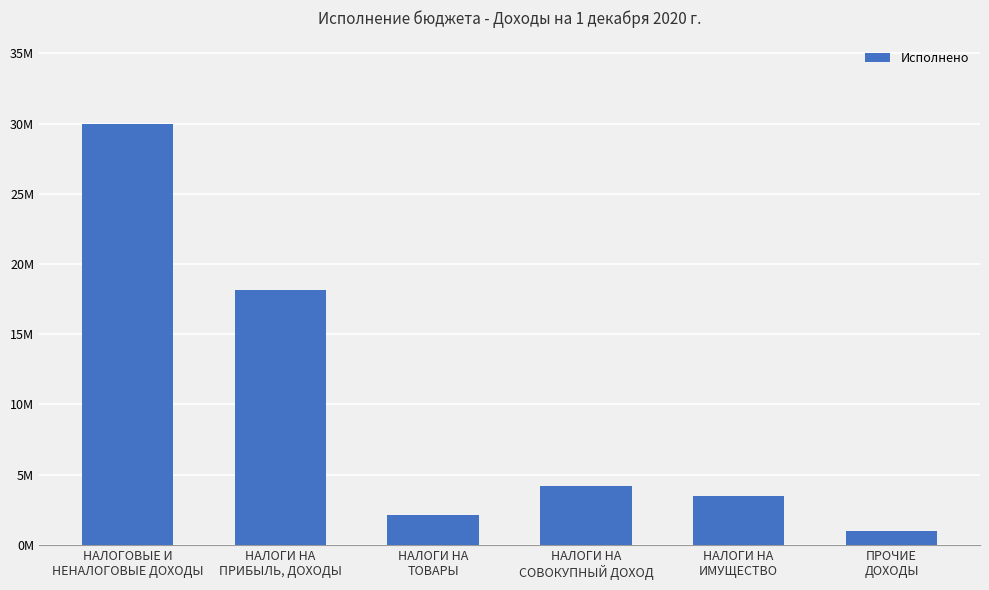

What is the maximum value shown in the chart?

29934125.8